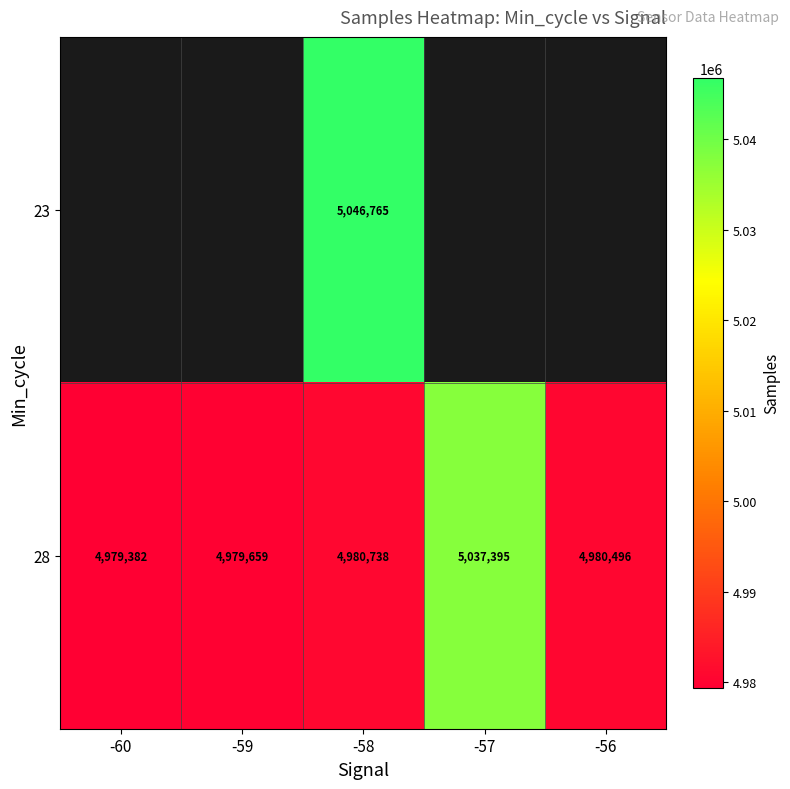

What is the difference between the maximum and minimum values in the 28 series?

58013